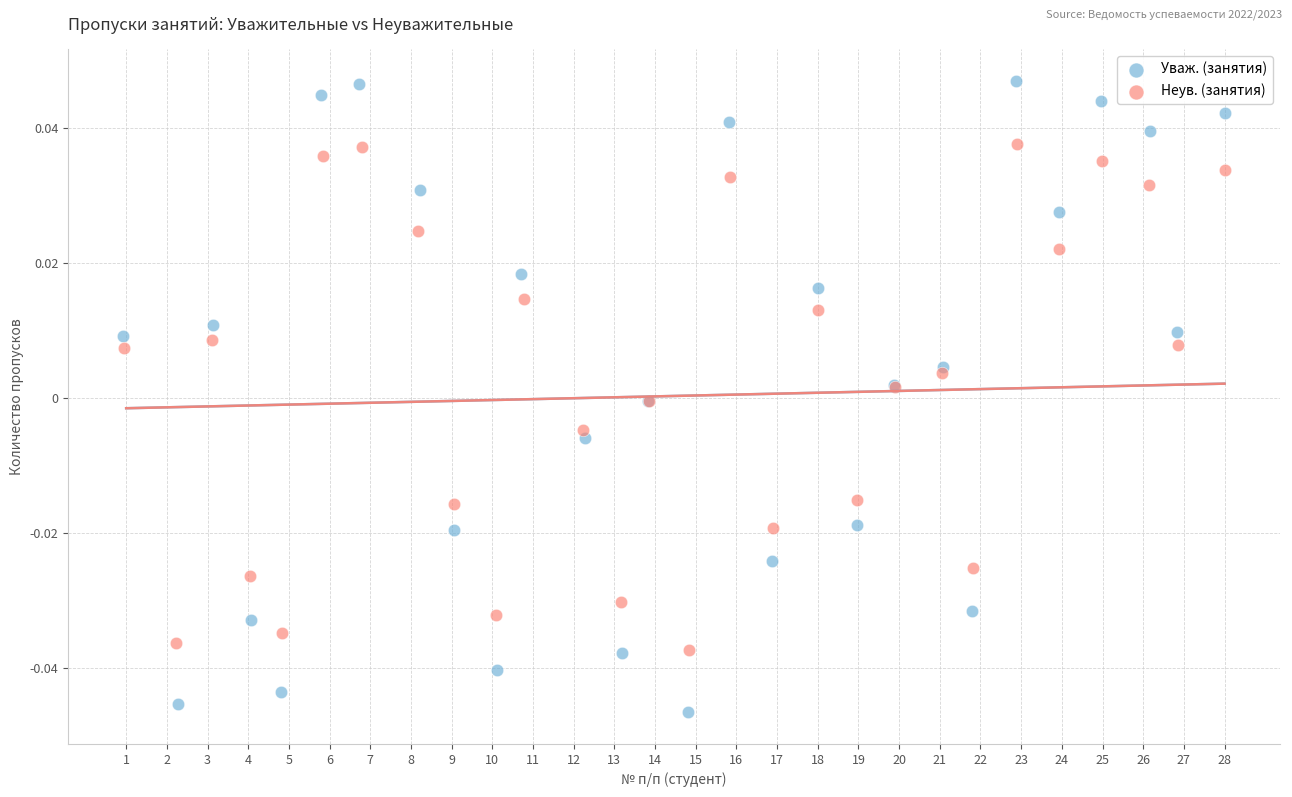

Which series has the largest Y range (max minus min)?

Уваж. (занятия)